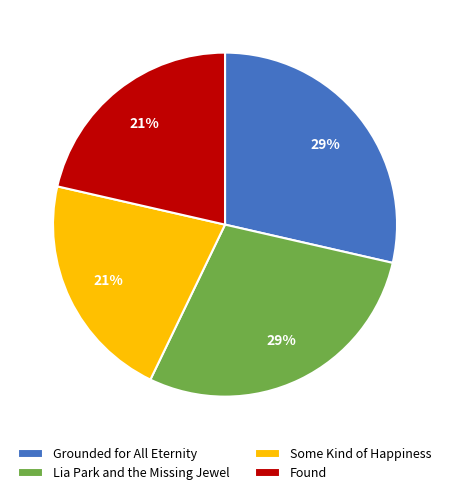

To the nearest percent, what portion does Some Kind of Happiness represent?

21%